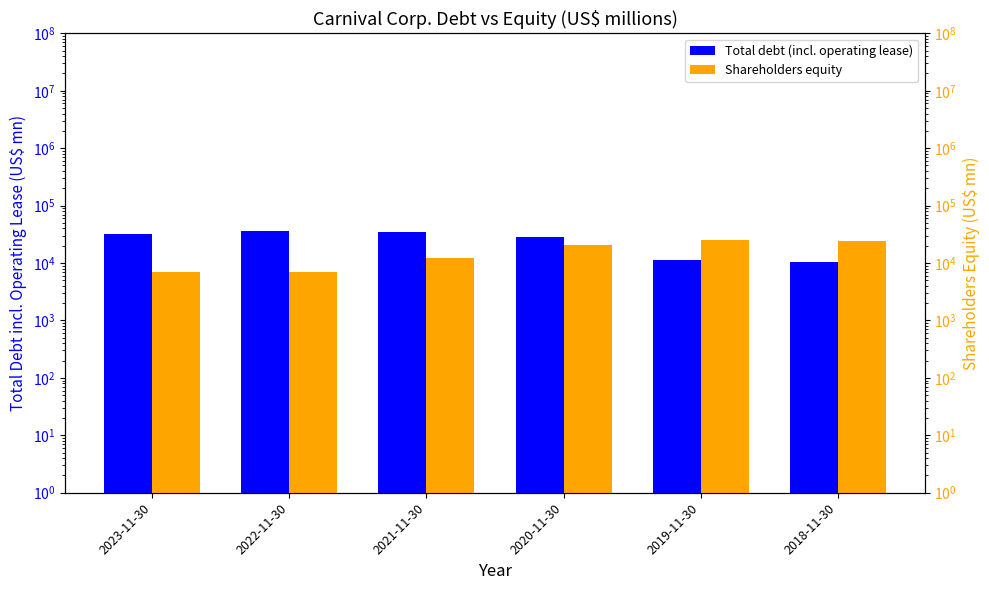

The Shareholders equity series shows 7065 at 2022-11-30. True or false?

True